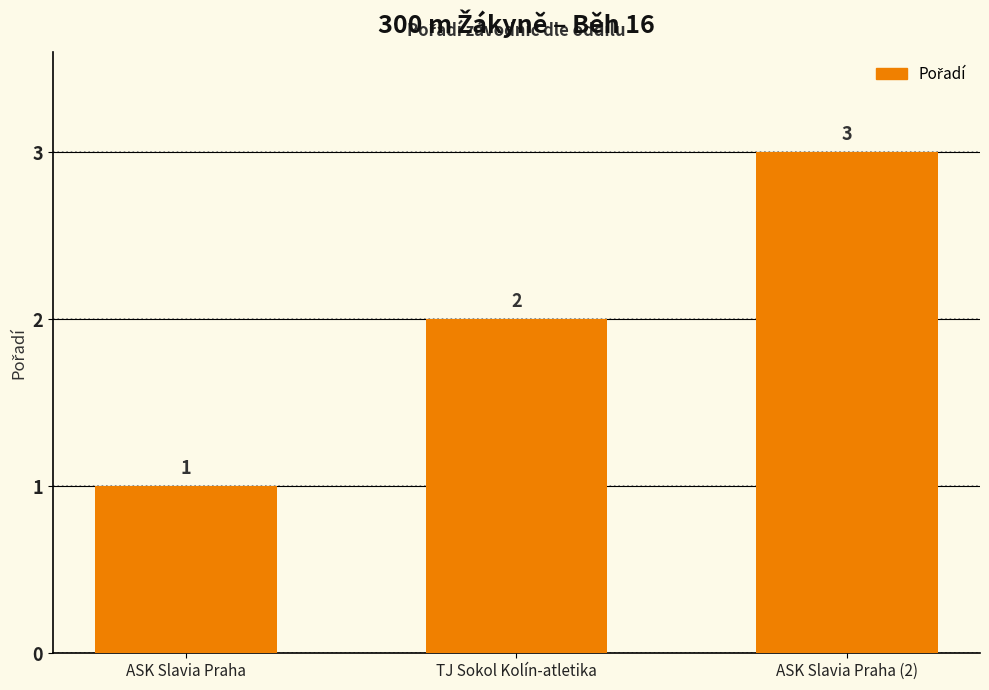

What is the value of the 3rd bar from the left?

3